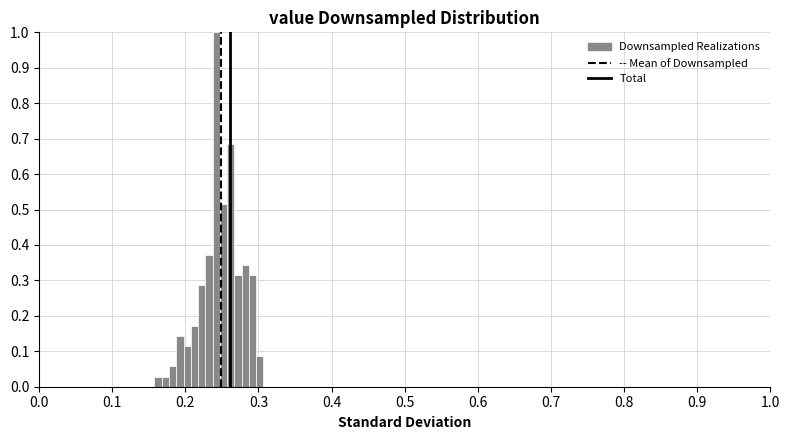

Around what value on the x-axis is the tallest bar? Give the approximate position of its centre, as read against the axis.

0.24